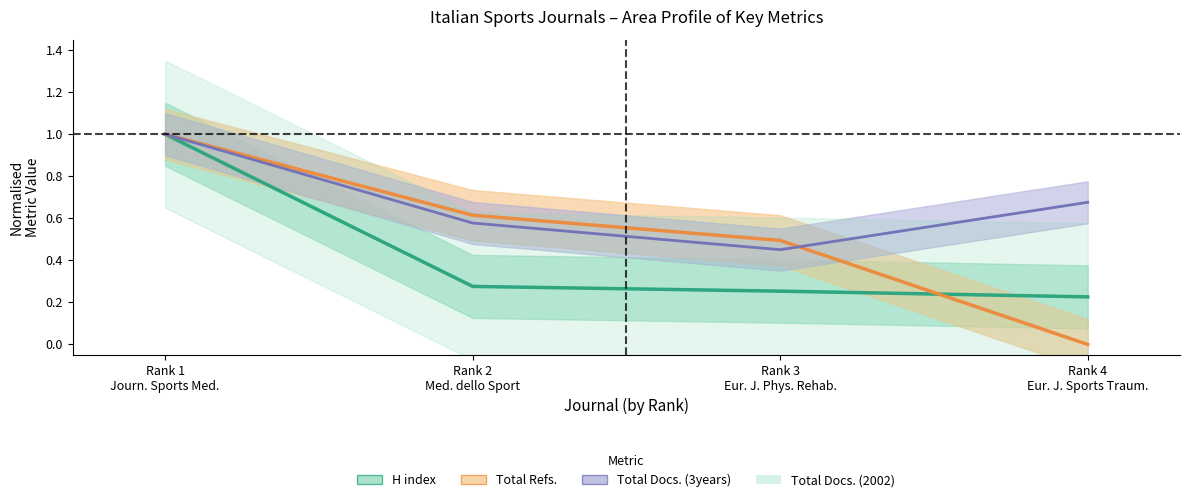

What value does the H index series have at Rank 4 Eur. J. Sports Traum.?

0.2